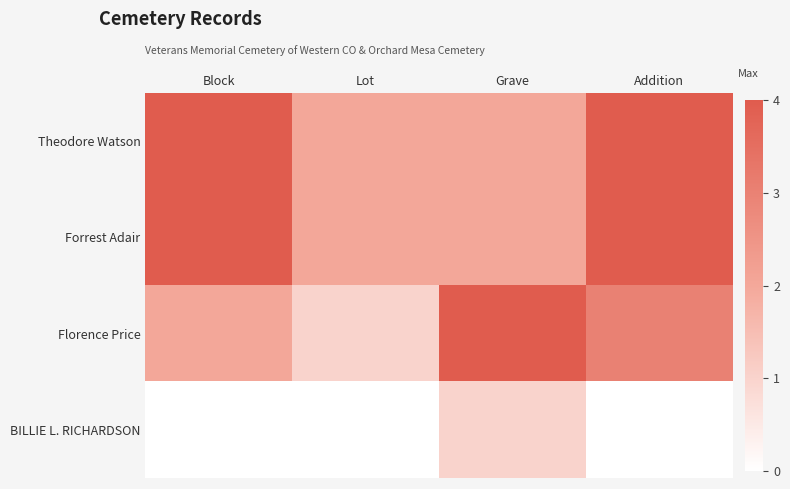

At which category is the sum across all series the highest?

Addition